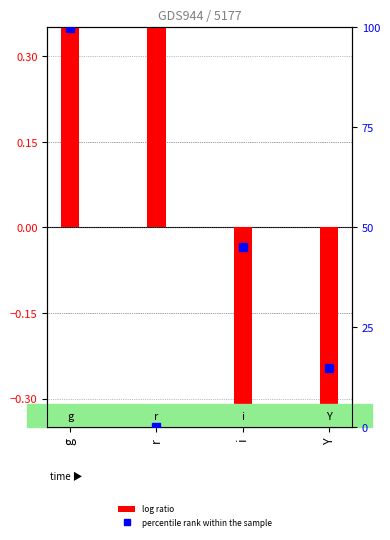

What is the difference between the second highest and second lowest values in the log ratio series?

1.2